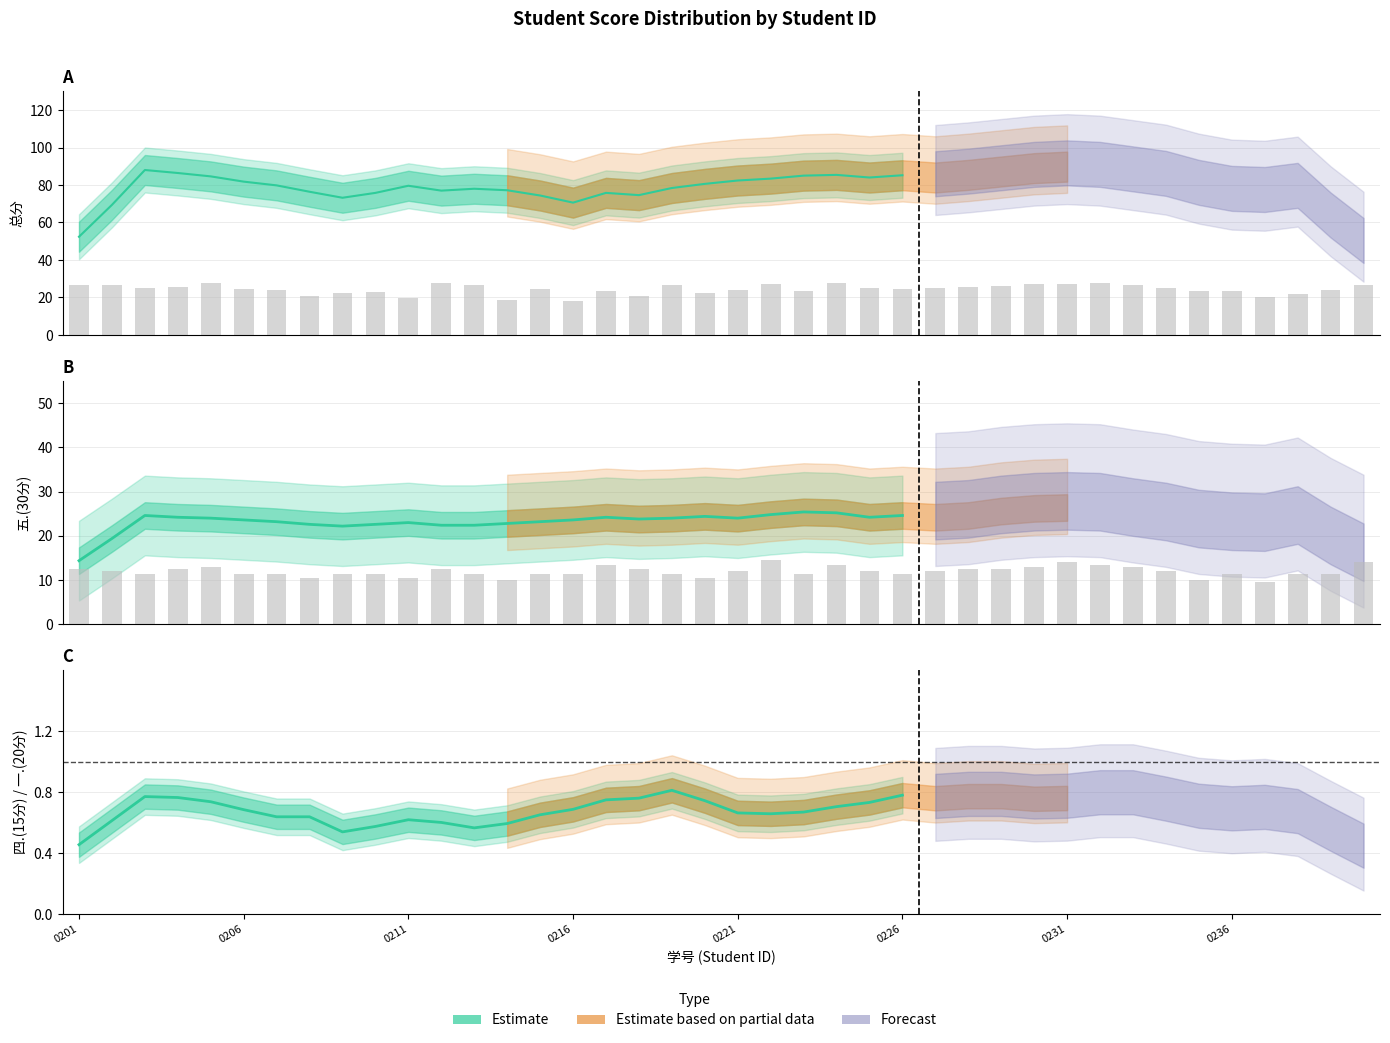

Are the bars horizontal?

No